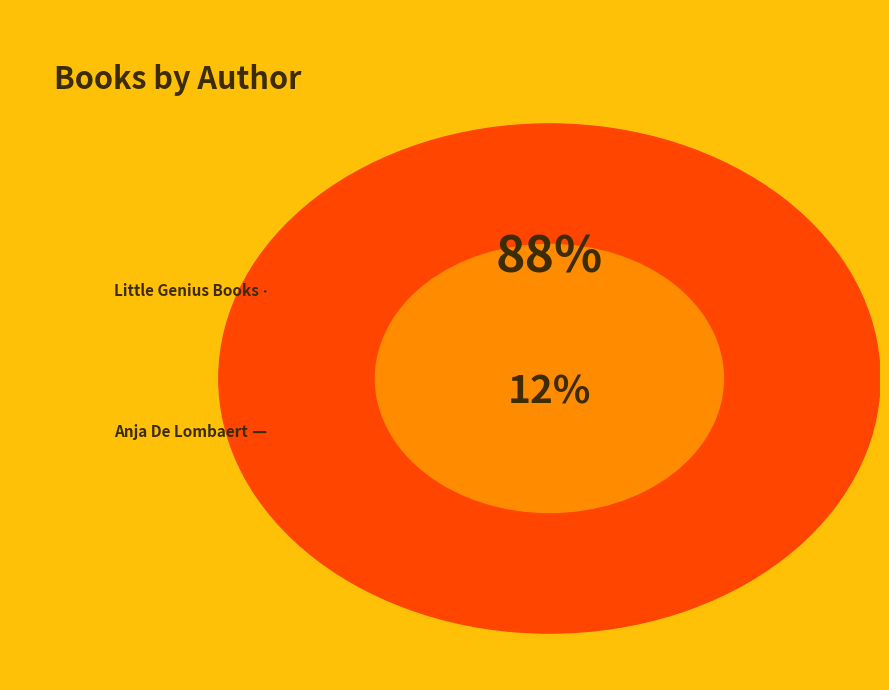

Is it true that Anja De Lombaert (215182996) is 12% of the pie?

True